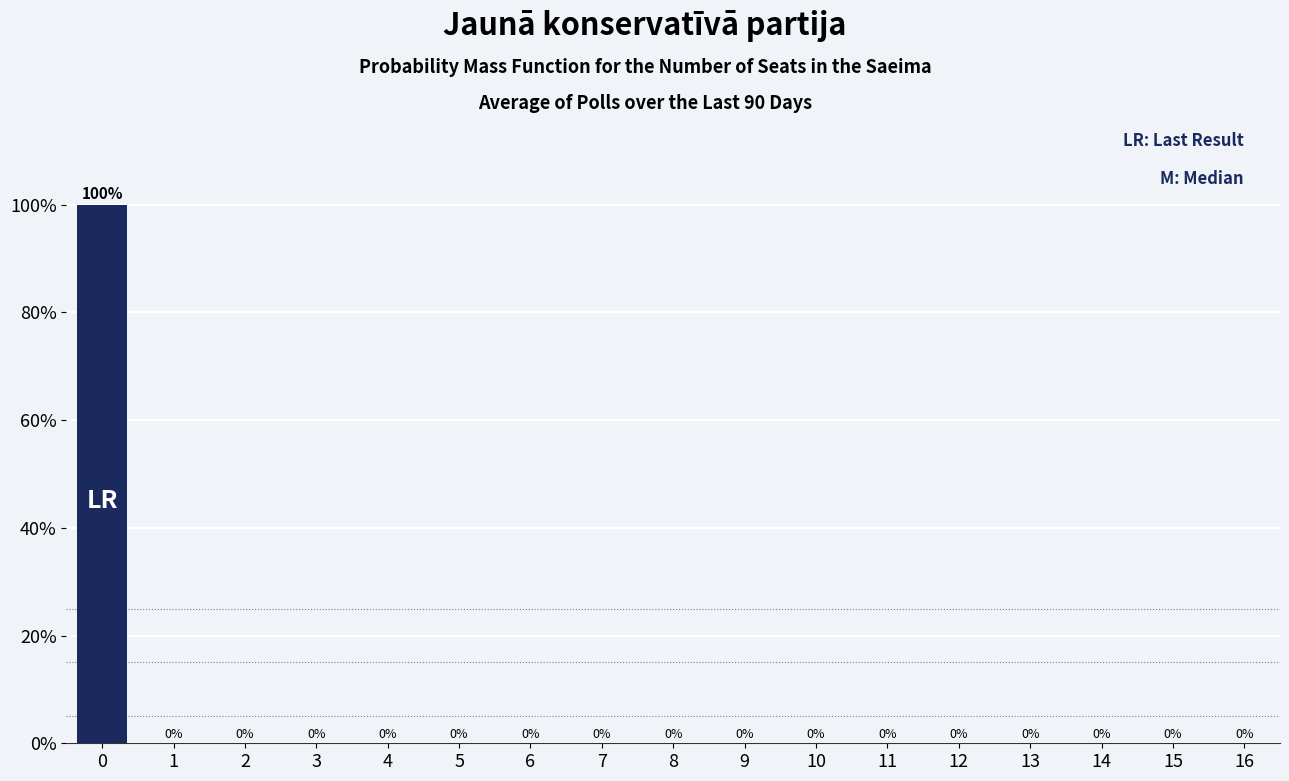

Reading right to left, transcribe all the data shown in this chart.

16=0	15=0	14=0	13=0	12=0	11=0	10=0	9=0	8=0	7=0	6=0	5=0	4=0	3=0	2=0	1=0	0=100